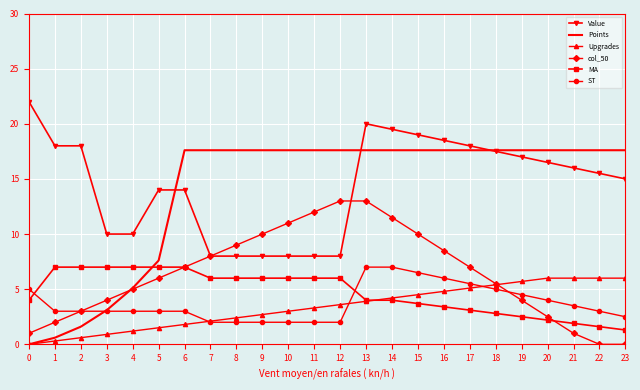

How many distinct data groups are displayed?

6